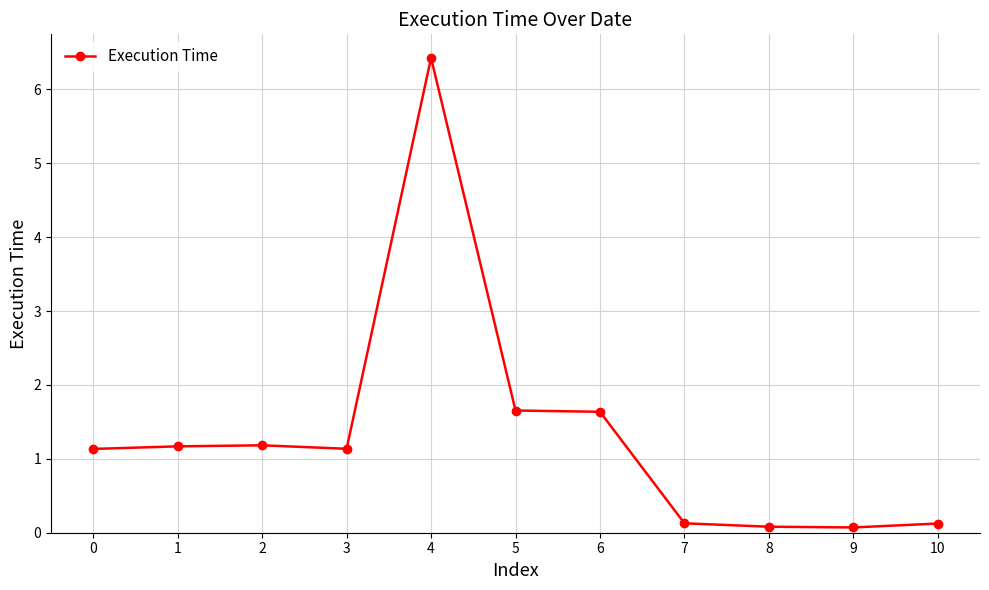

What is the smallest value displayed?

0.1